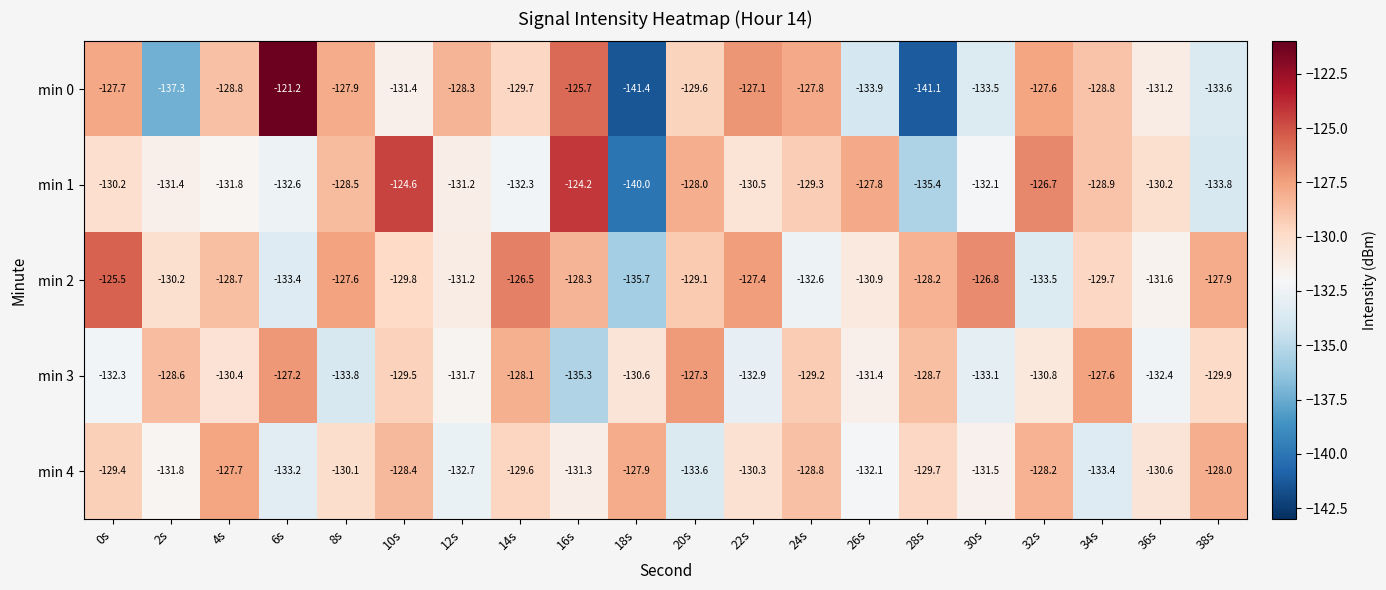

What is the difference between the min 3 values at 24s and 32s?

1.6